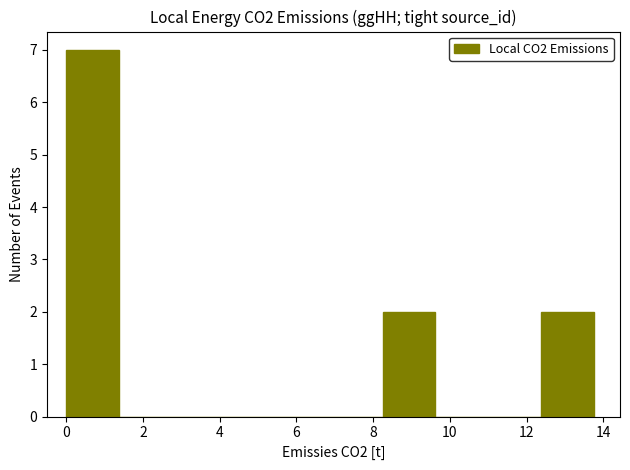

Reading left to right, transcribe this chart: for each bar, give the range it covers on the x-axis and its height. Neither the bar edges nor the heights are printed on the chart, so give them approximately, as read against the axes.

0.0 to 1.4: 7
1.4 to 2.8: 0
2.8 to 4.2: 0
4.2 to 5.4: 0
5.4 to 6.8: 0
6.8 to 8.2: 0
8.2 to 9.6: 2
9.6 to 11.0: 0
11.0 to 12.4: 0
12.4 to 13.8: 2